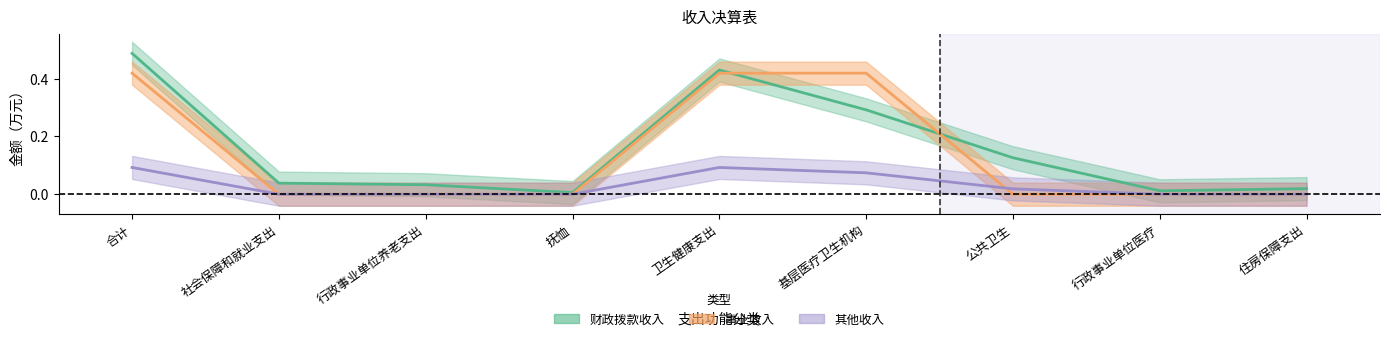

What is the value of the 本年收入合计 point at the 1st from the left?

0.1